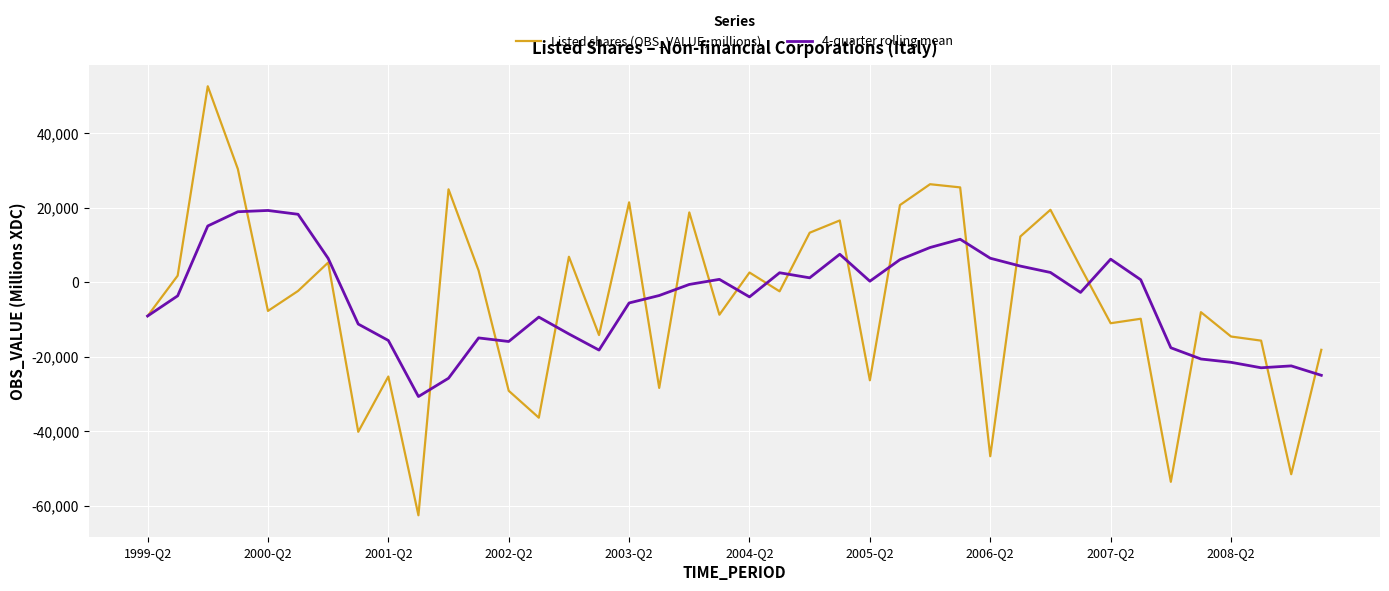

What is the maximum value for 4-quarter rolling mean?

19281.5